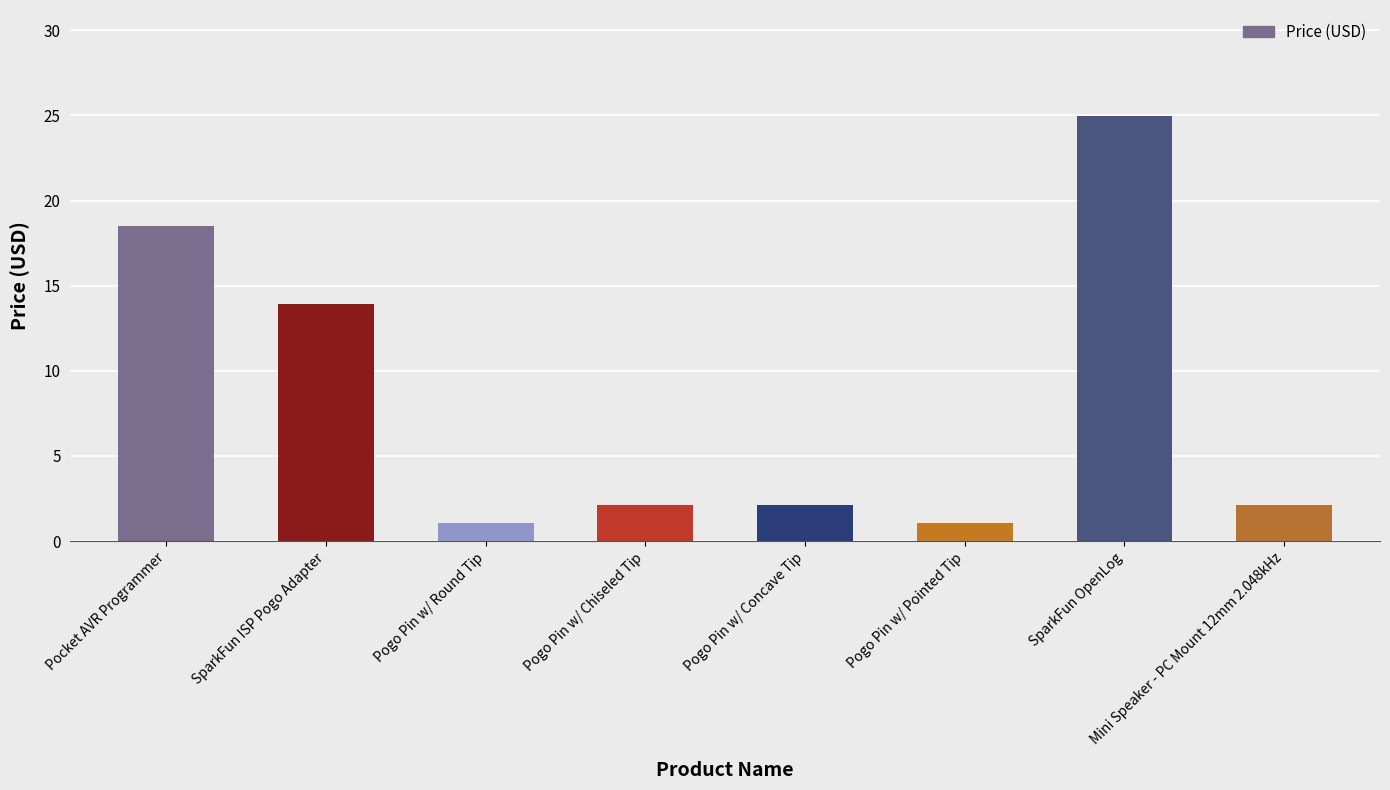

At which label is the value closest to 13?

SparkFun ISP Pogo Adapter